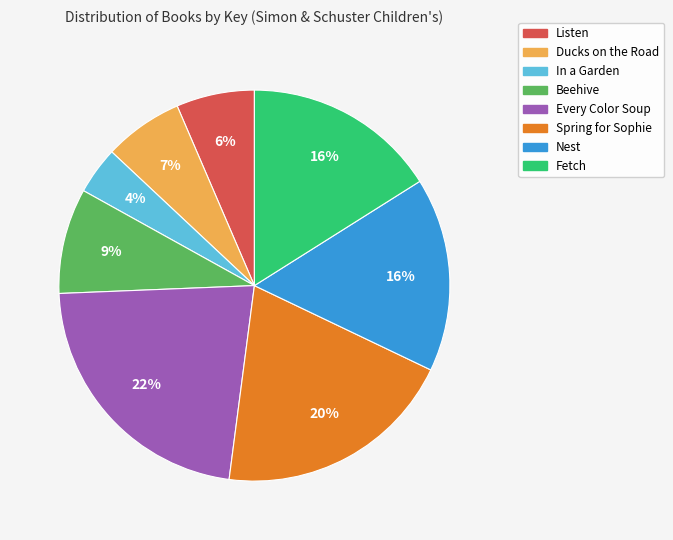

Do Beehive and Nest together represent more than half of the pie?

No